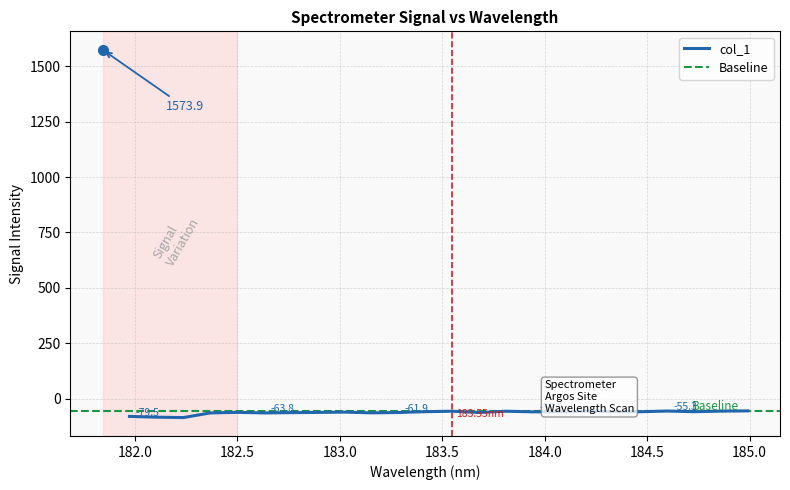

Rank the categories by value from highest to lowest.

181.8418, 184.9911297472, 184.5979655002, 184.2046578328, 184.8600909338, 183.5488263418, 183.811206745, 184.3357763242, 183.4176122368, 184.7290361848, 184.46687888, 183.9423730432, 184.0735234058, 183.0238743082, 182.498667305, 182.8925964608, 183.2863821962, 183.6800245112, 182.7613026778, 183.15513622, 182.6299929592, 182.3673257152, 181.9732053322, 182.1045947288, 182.2359681898